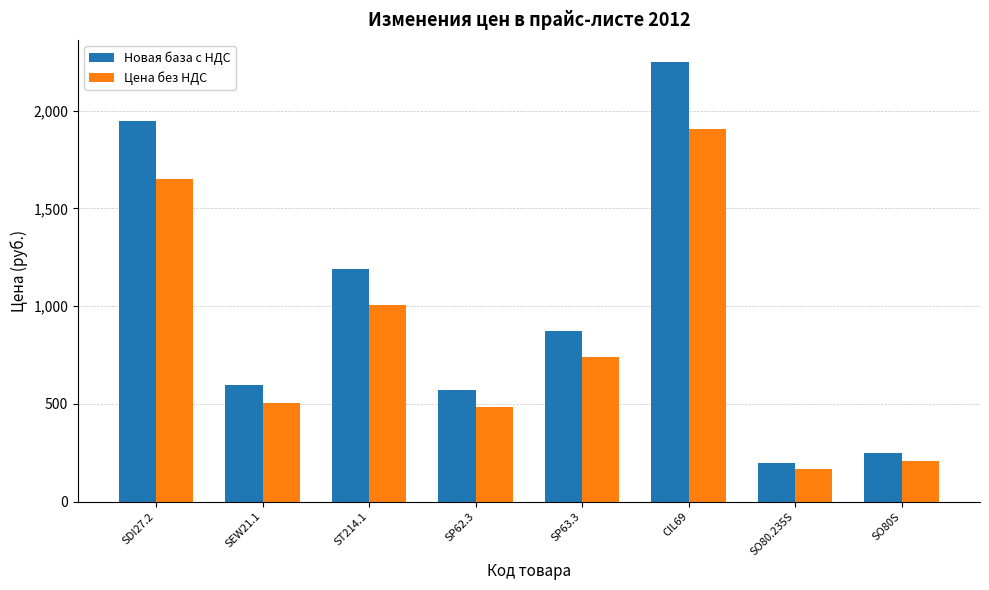

At which label does Цена без НДС reach its peak?

CIL69